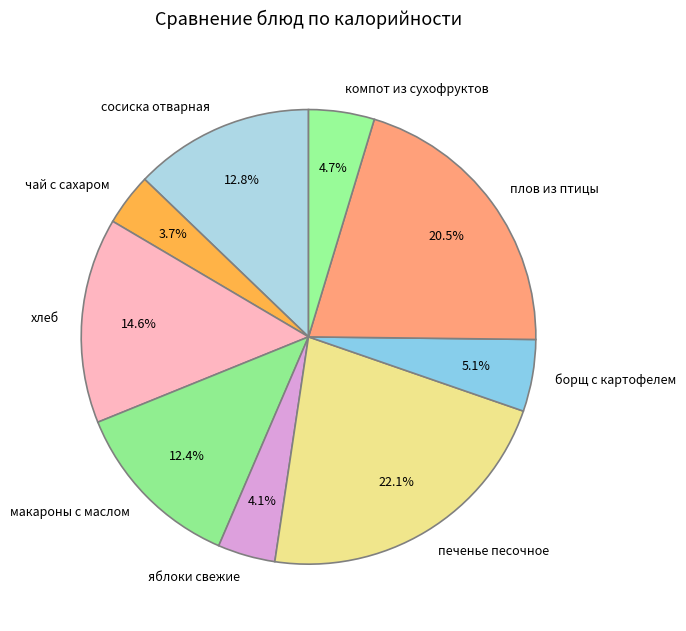

To the nearest percent, what portion does сосиска отварная represent?

13%